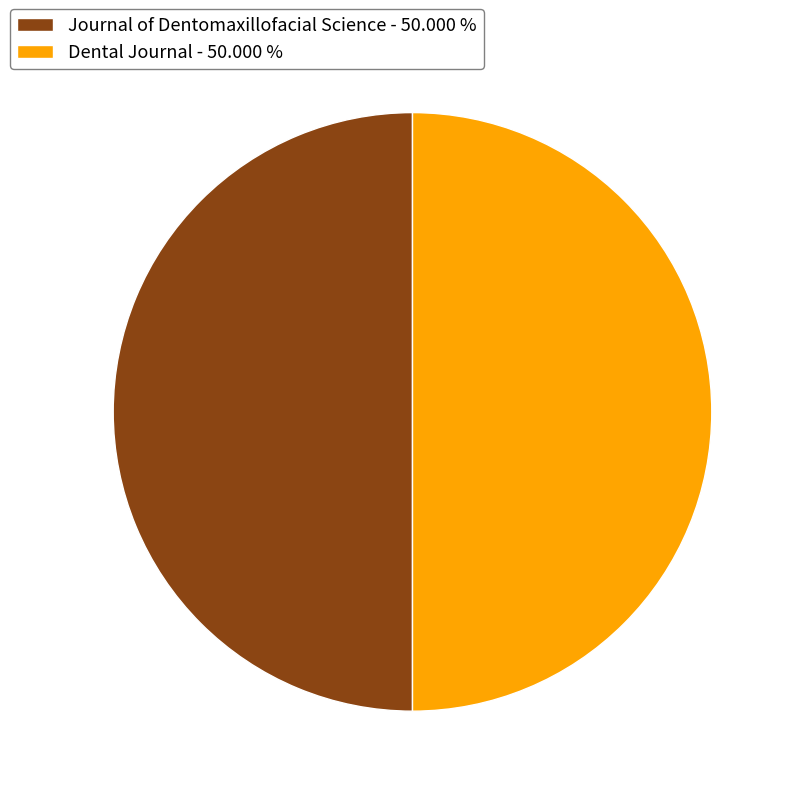

Combined, do Journal of Dentomaxillofacial Science - 50.000 % and Dental Journal - 50.000 % account for over 50%?

Yes